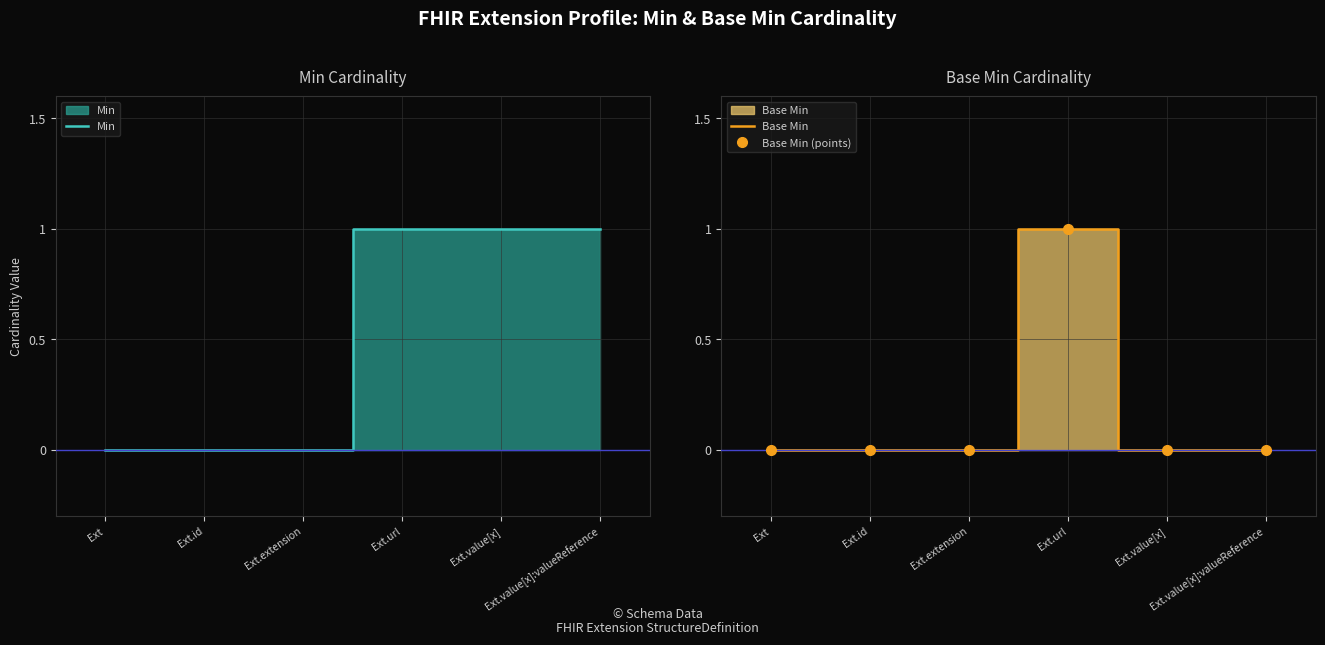

What is the label of the 1st point from the right?

Ext.value[x]:valueReference